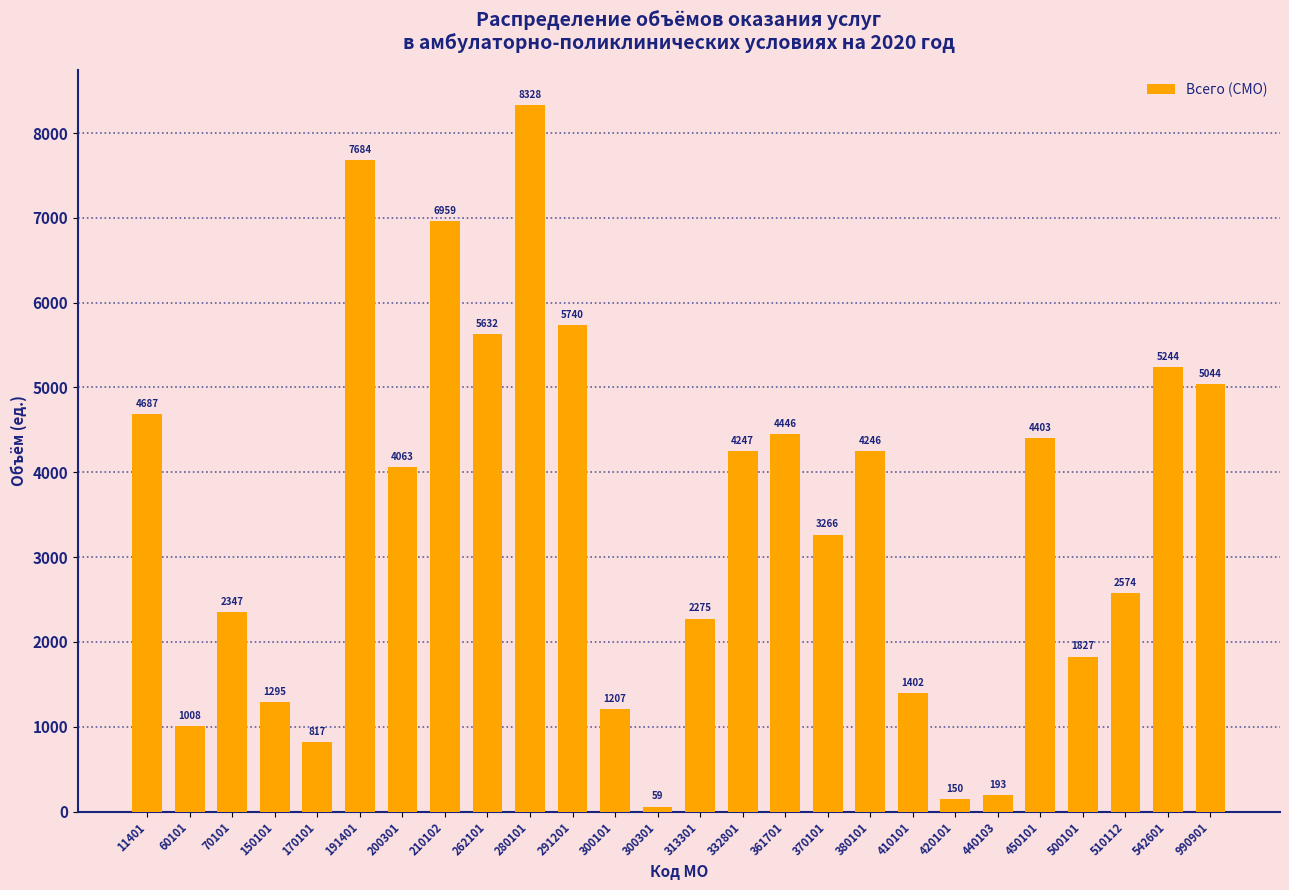

What value does the data have at 332801, to the nearest 100?

4200